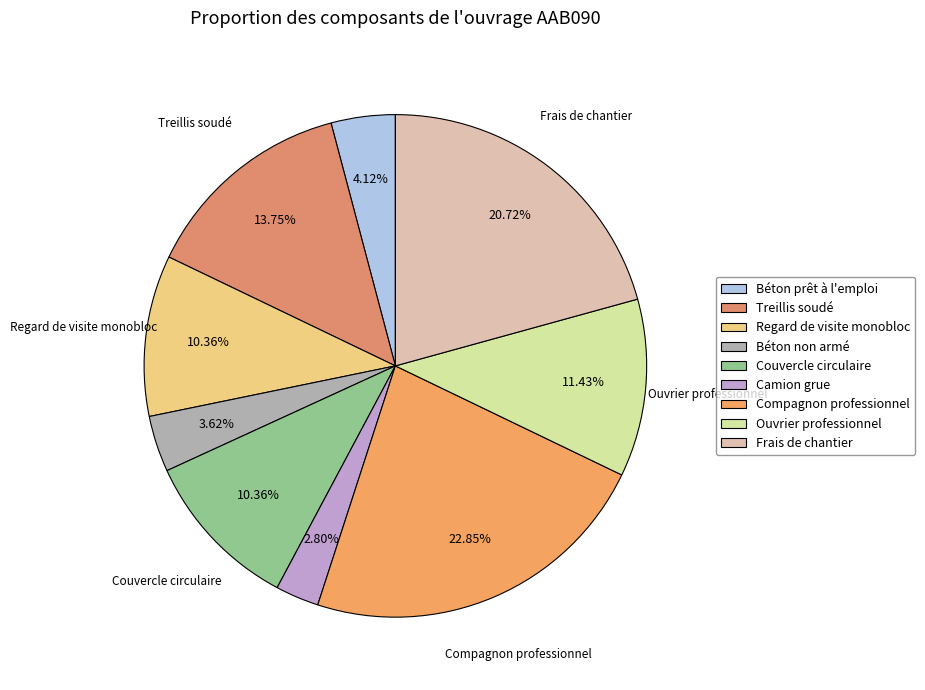

Between Compagnon professionnel and Couvercle circulaire, which is larger?

Compagnon professionnel